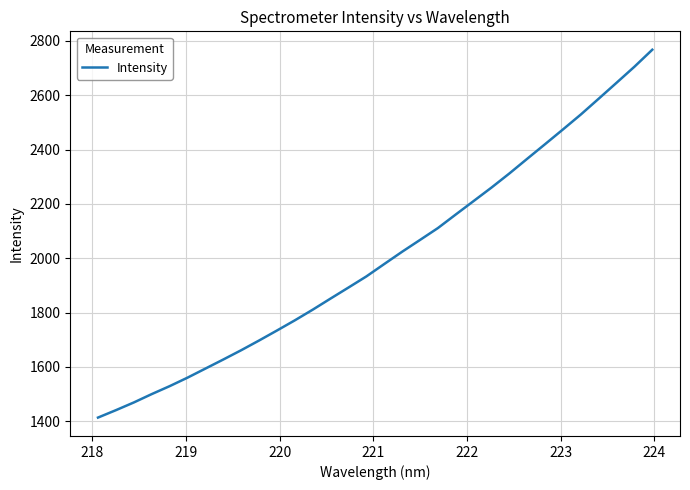

Does the chart display data point markers on the line(s)?

No